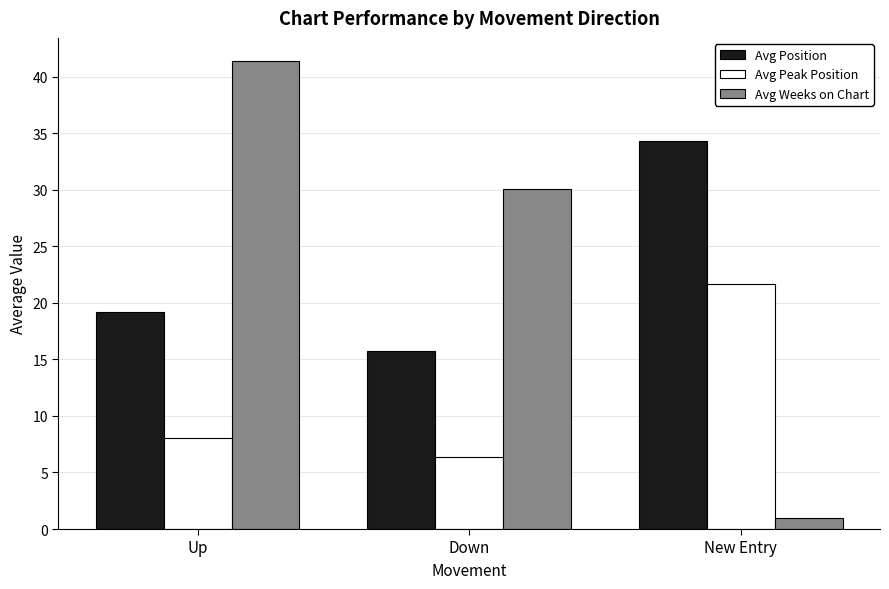

Does the chart contain any negative values?

No